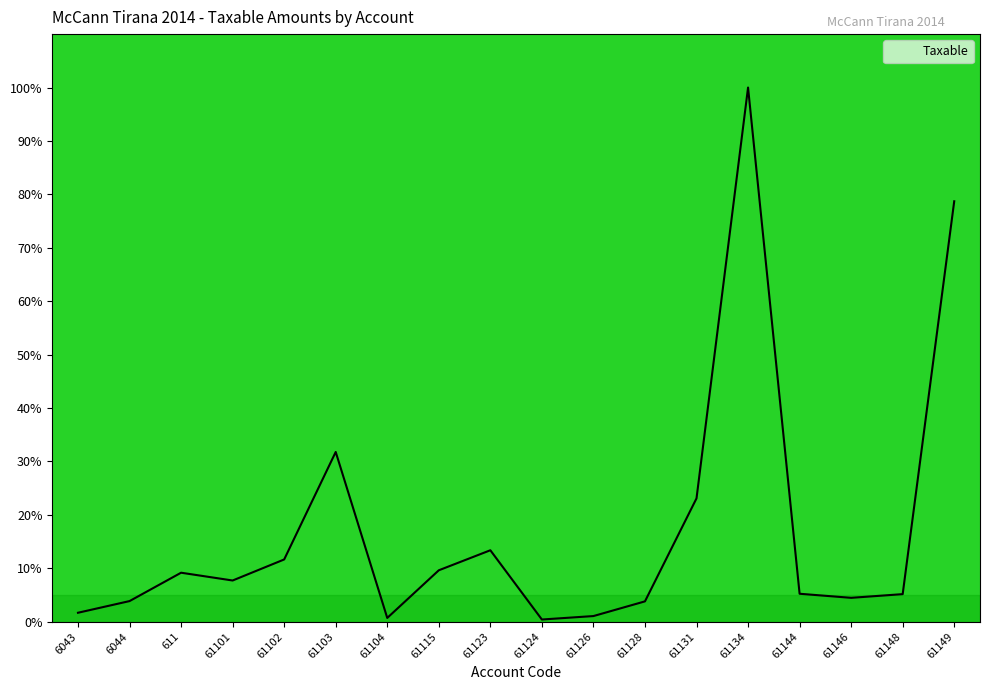

Count the number of data series in this chart.

1